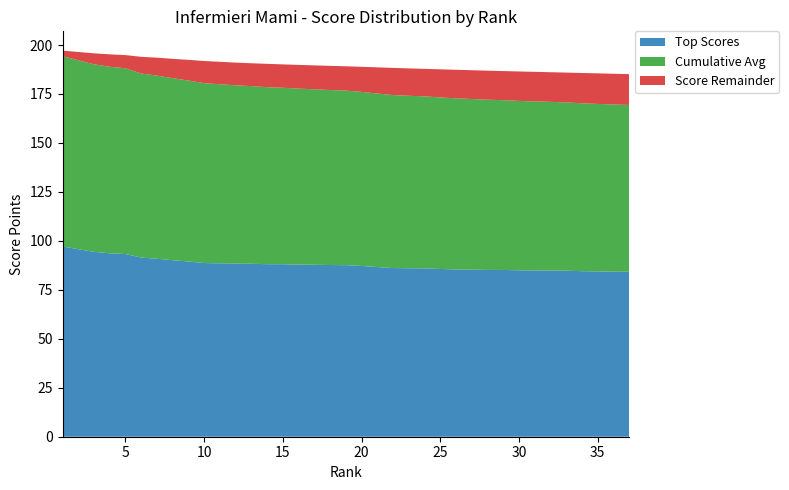

Reading left to right, list all the values displayed in this chart.

Top Scores: 97.1	95.8	94.4	93.7	93.3	91.5	90.9	90.1	89.5	88.7	88.5	88.4	88.3	88.1	88.1	87.9	87.8	87.7	87.6	87.2	86.6	86.1	86.0	86.0	85.7	85.4	85.3	85.2	85.1	85.0	84.9	84.9	84.8	84.5	84.4	84.3	84.3
Cumulative Avg: 97.1	96.5	95.8	95.2	94.8	94.0	93.5	93.0	92.4	91.8	91.4	91.0	90.7	90.4	90.1	89.8	89.6	89.4	89.1	88.9	88.6	88.3	88.1	87.8	87.6	87.4	87.1	86.9	86.7	86.5	86.3	86.1	85.9	85.7	85.5	85.3	85.1
Score Remainder: 2.9	4.2	5.6	6.3	6.7	8.5	9.1	9.9	10.5	11.3	11.5	11.6	11.7	11.9	11.9	12.1	12.2	12.3	12.4	12.8	13.4	13.9	14.0	14.1	14.3	14.6	14.7	14.8	14.9	15.0	15.1	15.1	15.2	15.5	15.6	15.7	15.7